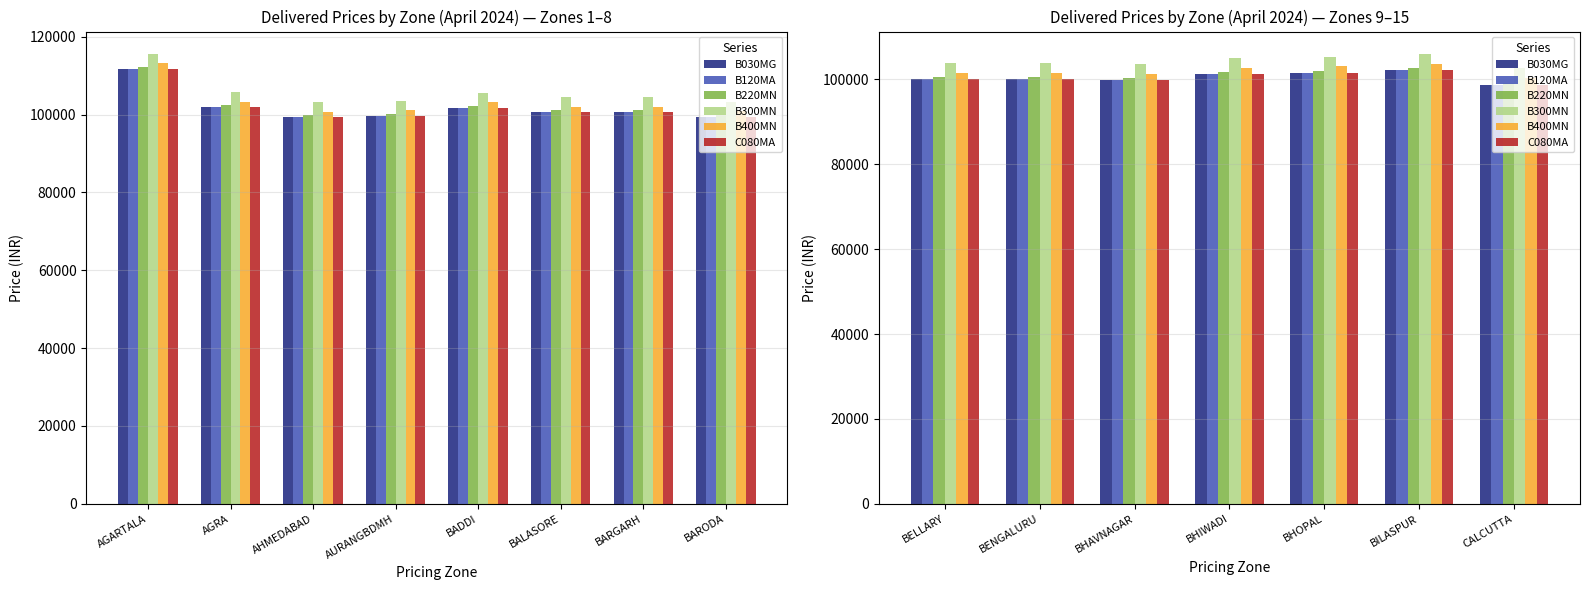

What value does the C080MA series have at BHAVNAGAR?

99874